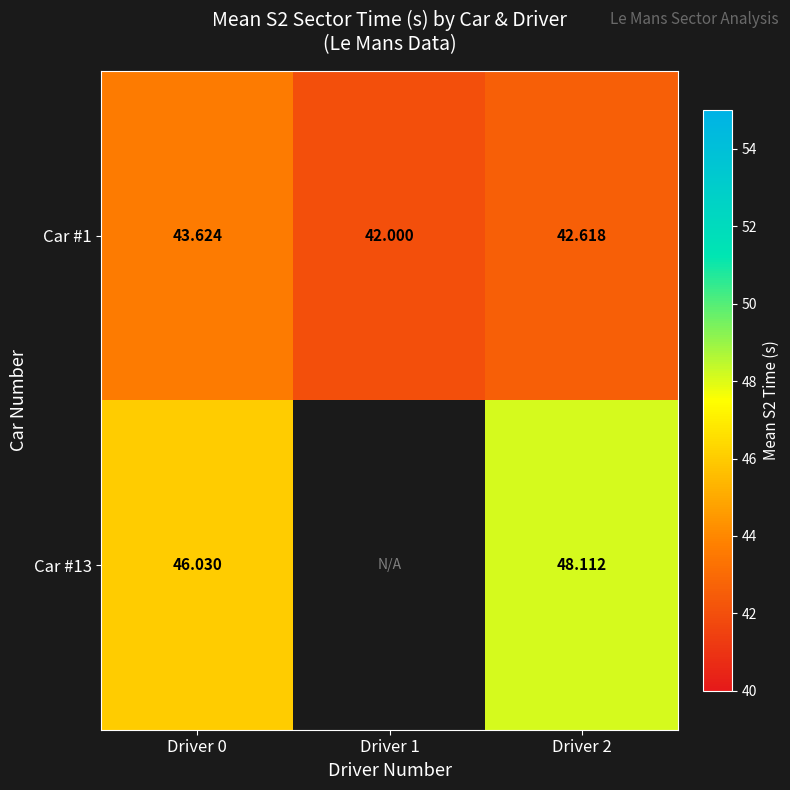

What is the spread (max minus min) of values at Driver 0?

2.4